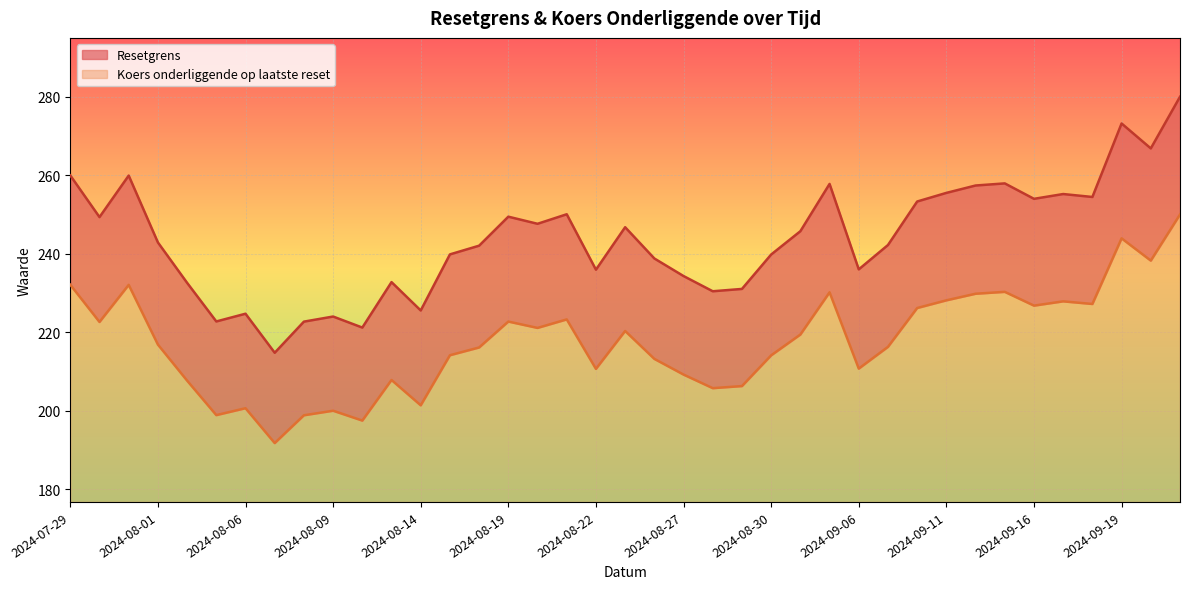

How many categories are shown in the chart?

39